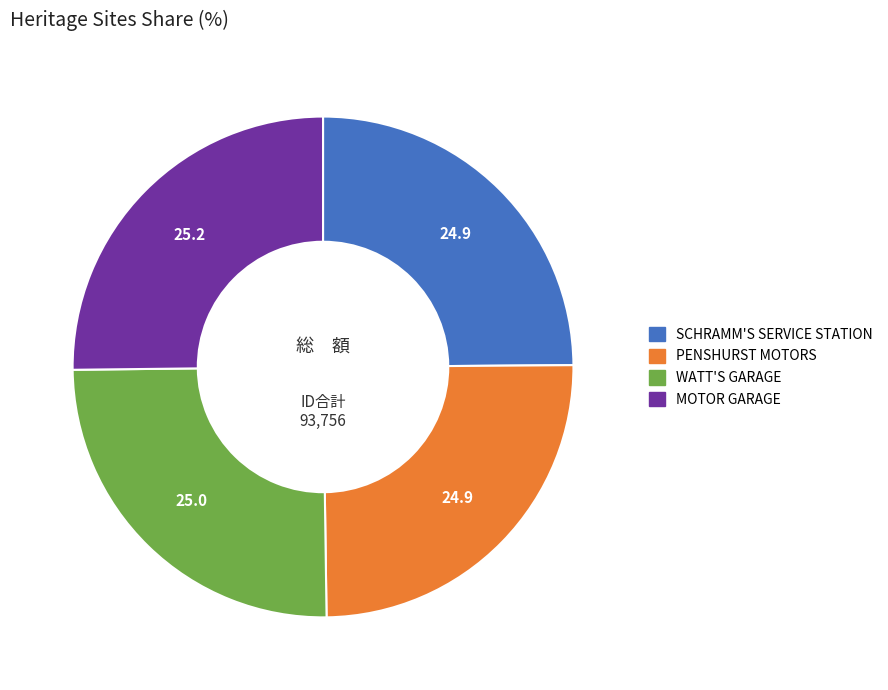

How many slices are in this pie chart?

4